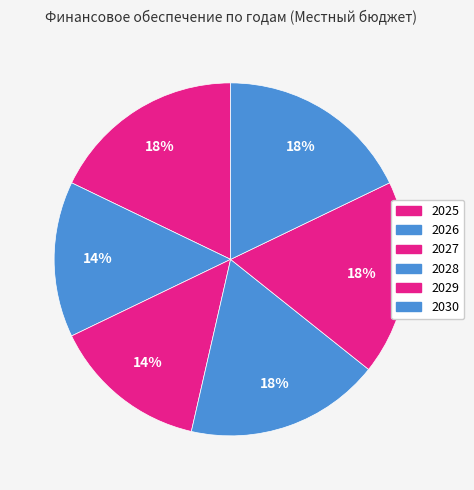

What percentage is the 2027 slice, to the nearest percent?

14%